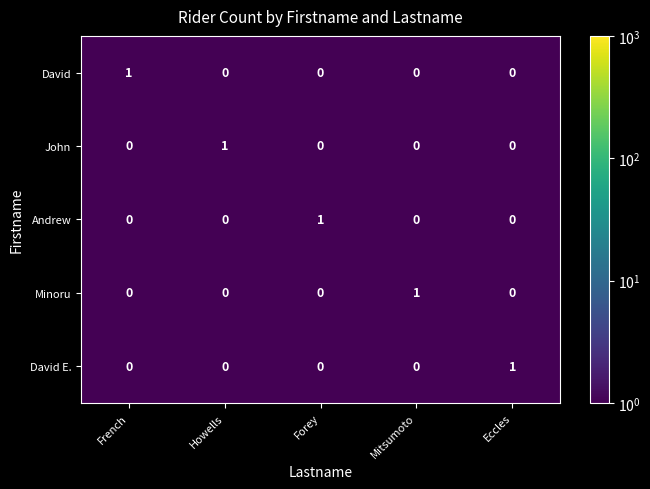

What is the total value across all series at Howells?

1